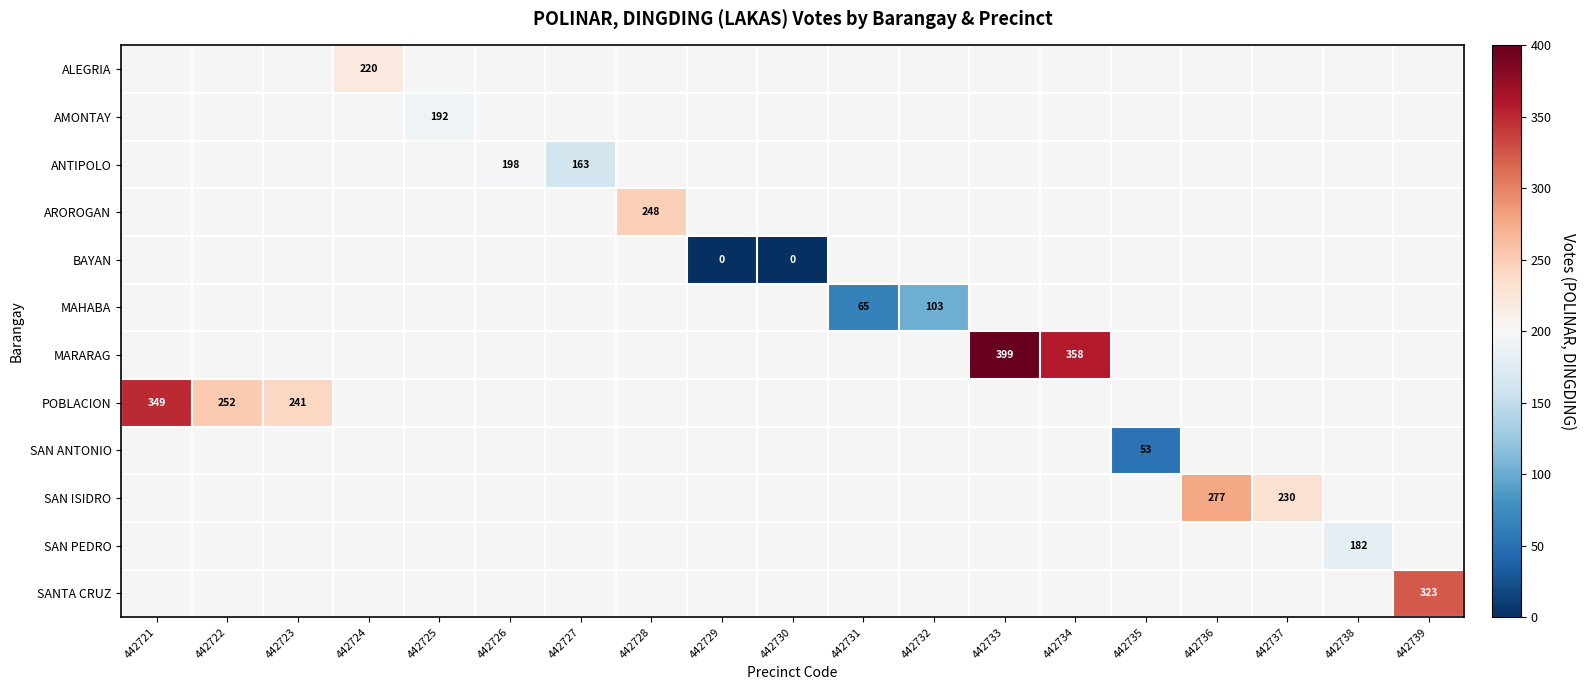

List the labels in order of ALEGRIA value, largest first.

442721, 442722, 442723, 442724, 442725, 442726, 442727, 442728, 442729, 442730, 442731, 442732, 442733, 442734, 442735, 442736, 442737, 442738, 442739